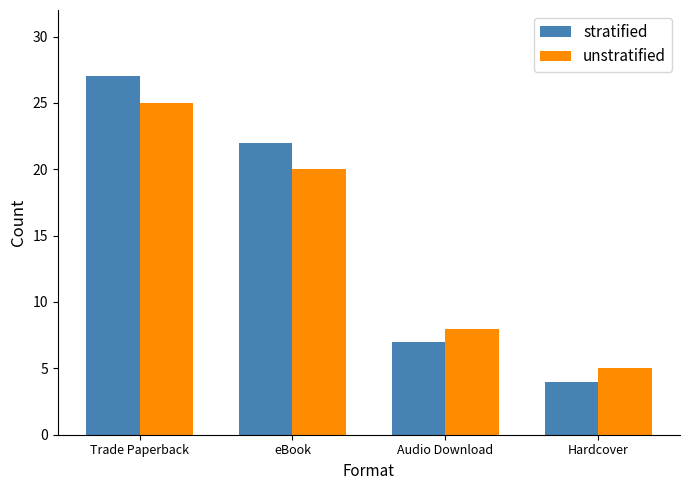

Between Trade Paperback and Audio Download, which series saw the biggest shift?

stratified